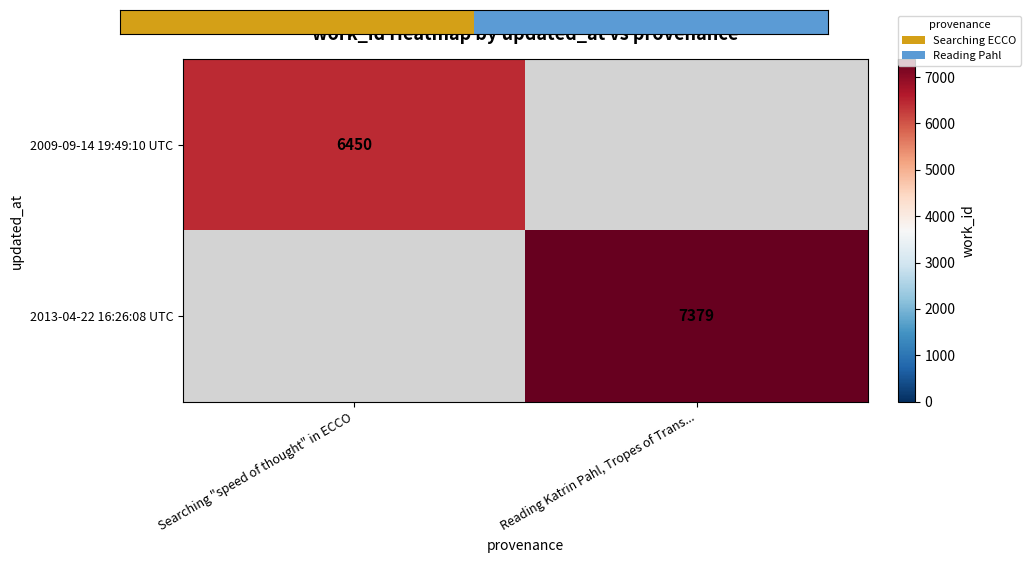

Is it true that 2009-09-14 19:49:10 UTC equals 6450 at Searching "speed of thought" in ECCO?

True